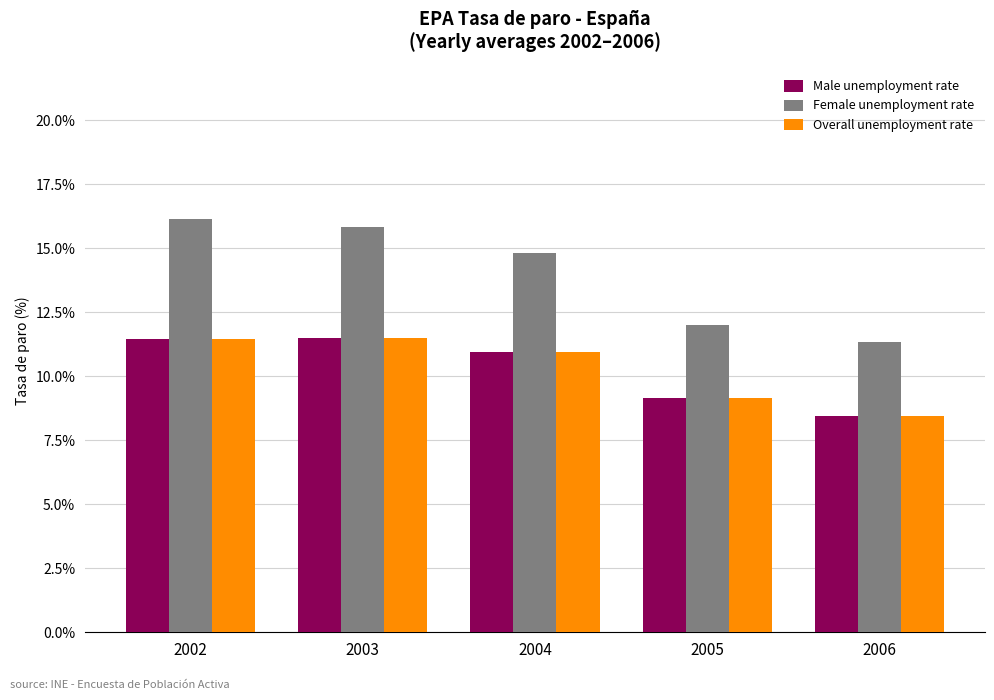

What is the difference between the highest and lowest values at 2006?

2.9